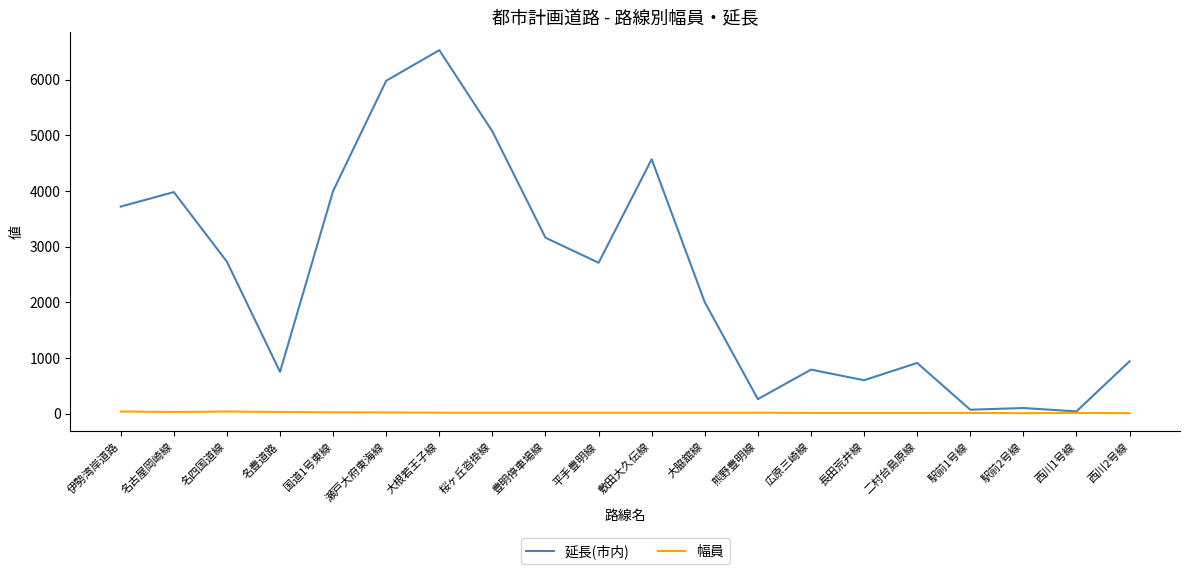

What value does the 延長(市内) series have at 豊明停車場線?

3160.0